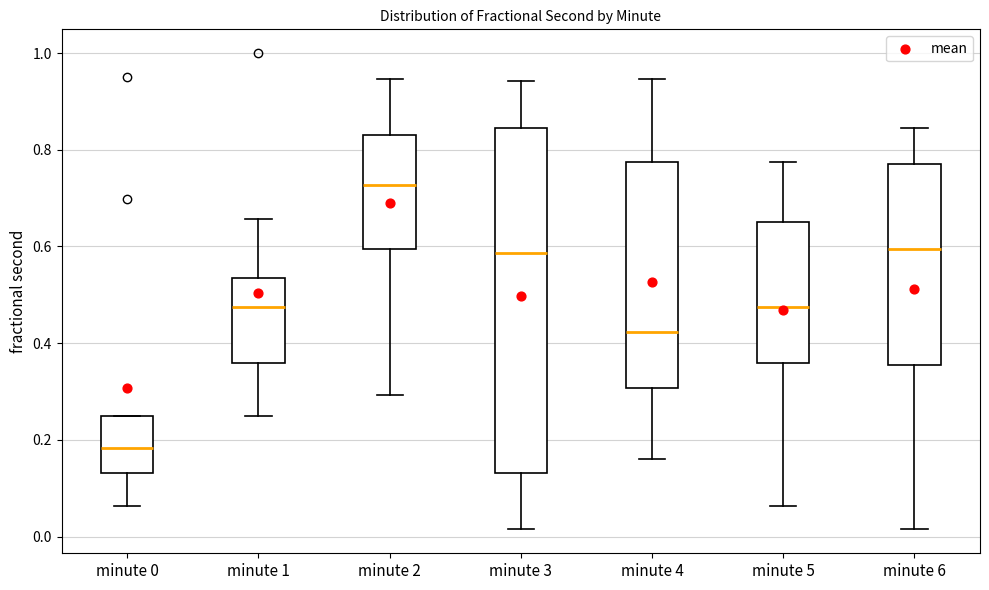

Where does the upper whisker of the box for minute 2 end on the y-axis? The values are not printed on the chart, so give them approximately, as read against the axis.

0.94